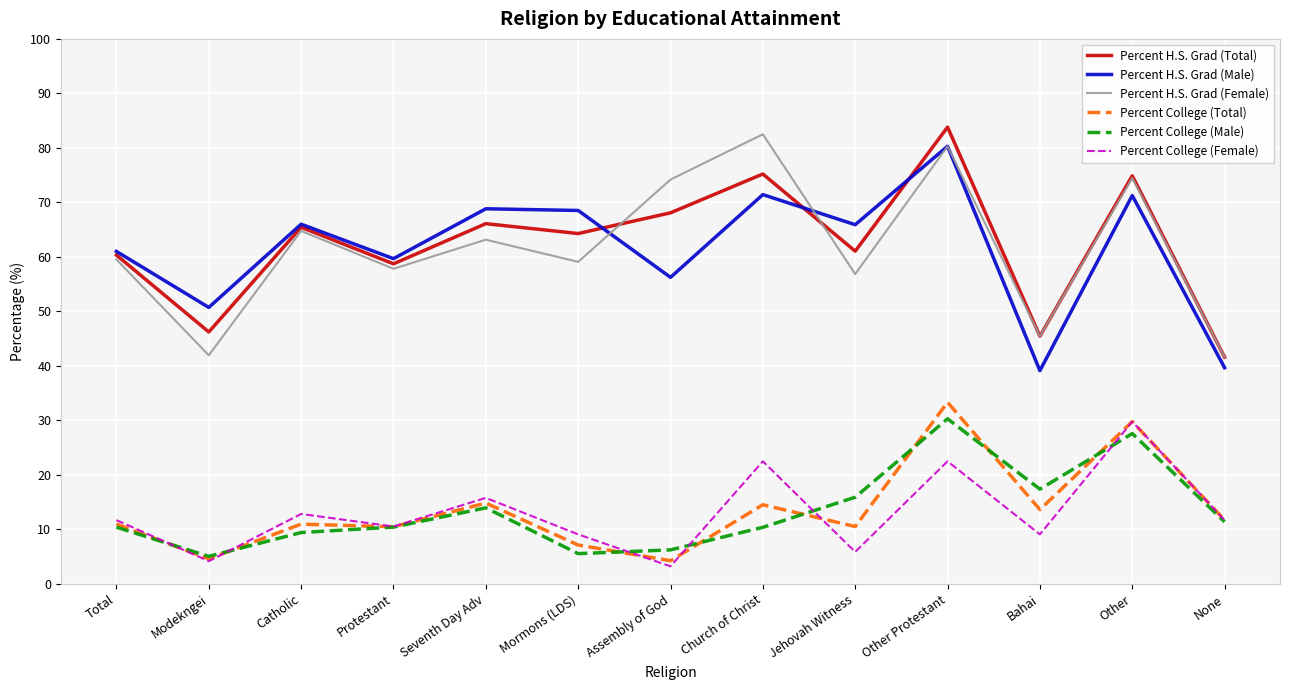

What is the difference between the maximum and minimum values in the Percent H.S. Grad (Total) series?

42.2